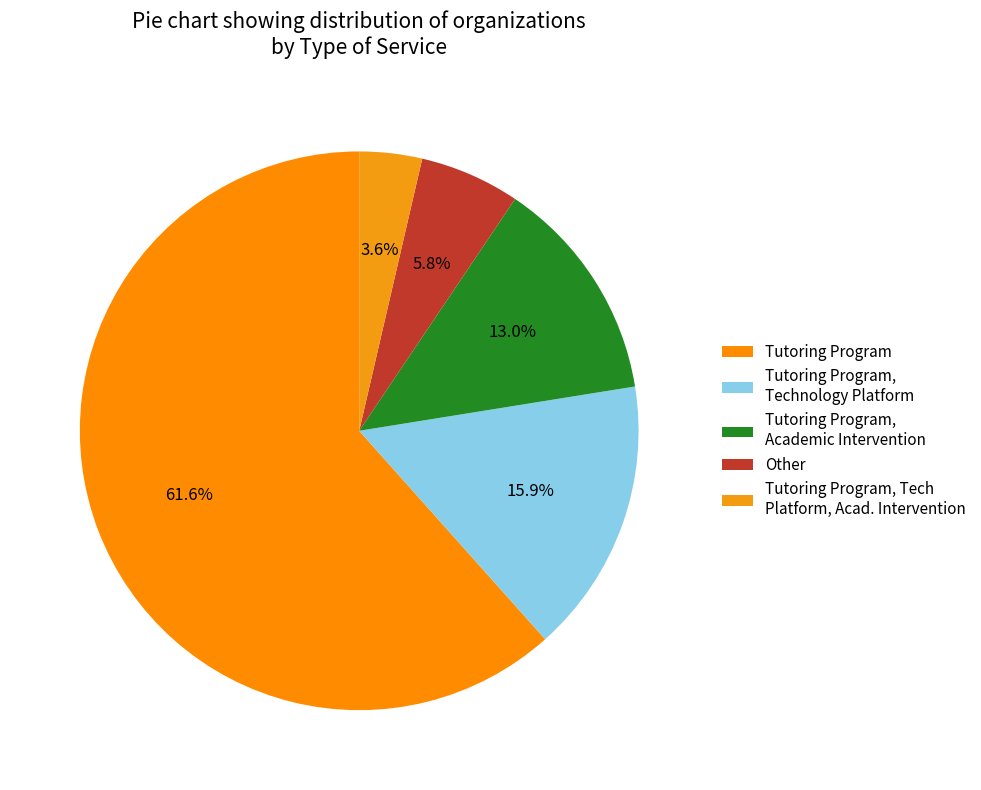

Rank the categories by value from lowest to highest.

Tutoring Program, Tech Platform, Acad. Intervention, Other, Tutoring Program, Academic Intervention, Tutoring Program, Technology Platform, Tutoring Program